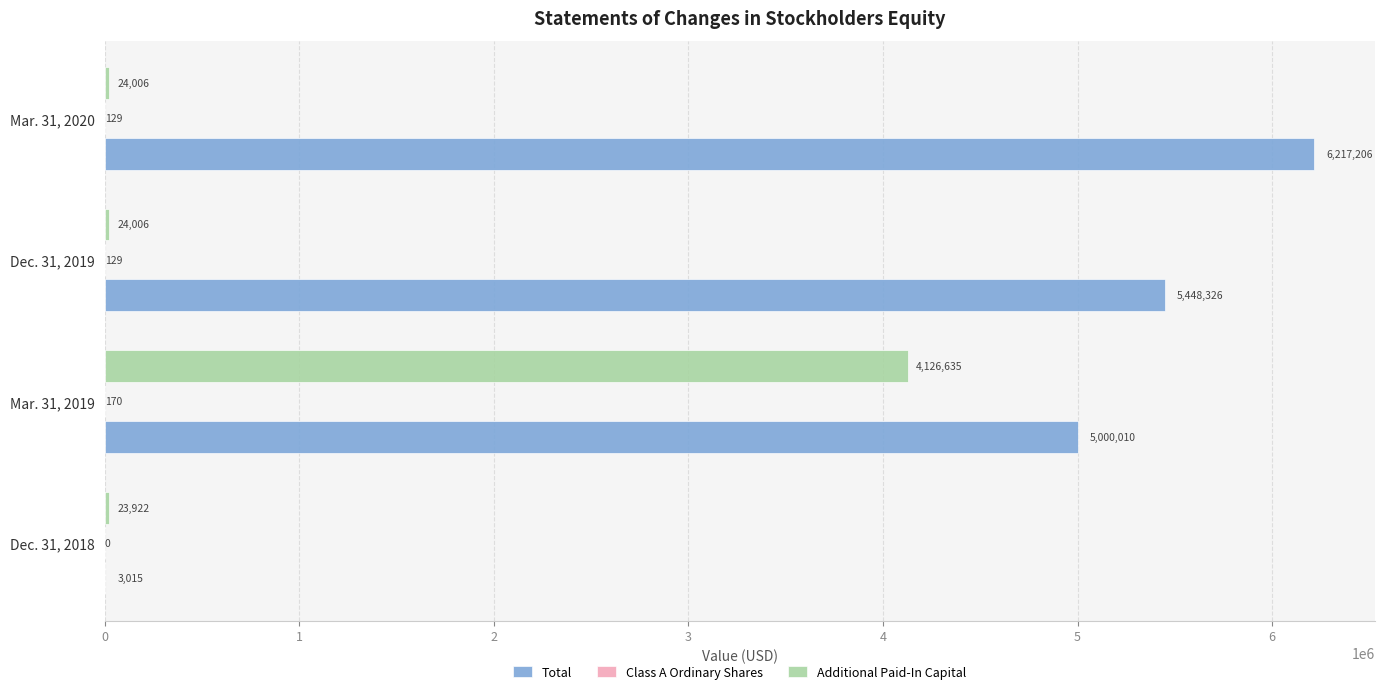

Which category has the highest value in the Additional Paid-In Capital series?

Mar. 31, 2019